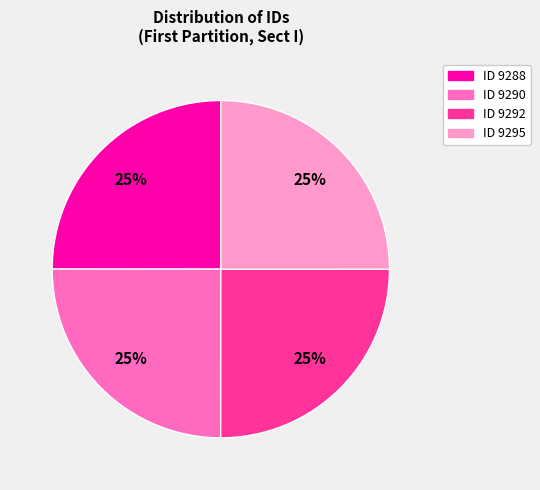

To the nearest percent, what is the average slice percentage?

25%